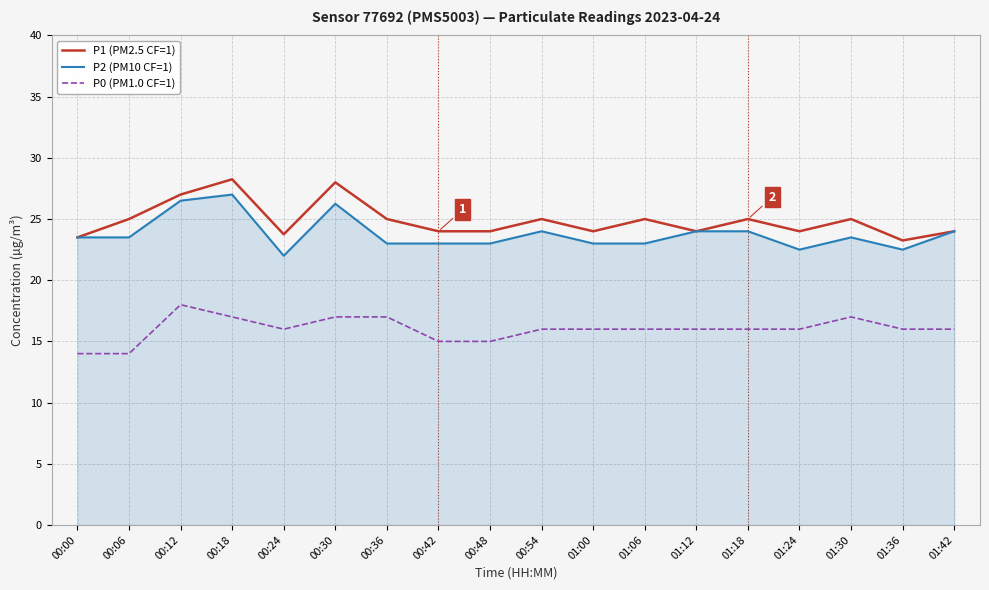

The P2 (PM10 CF=1) series shows 14.3 at 01:18. True or false?

False